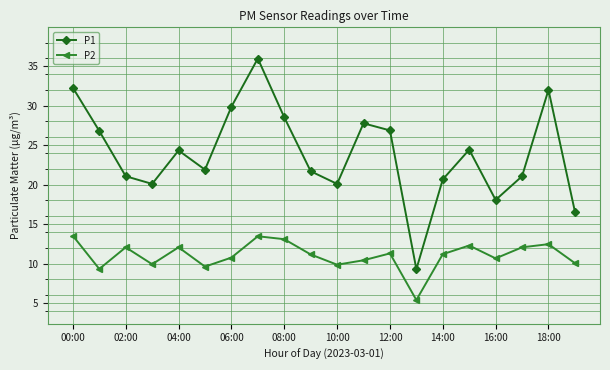

What is the value of the P1 point at the 12th from the left?

27.8